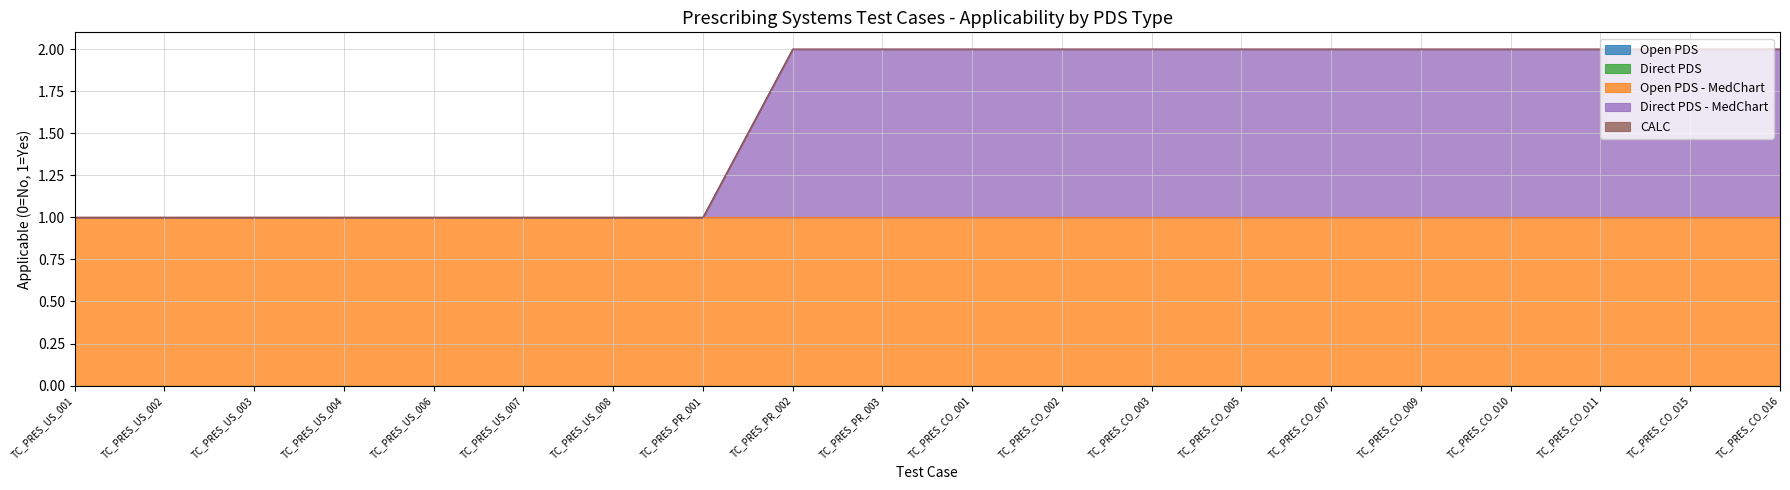

Which series has the largest total across all categories?

Open PDS - MedChart